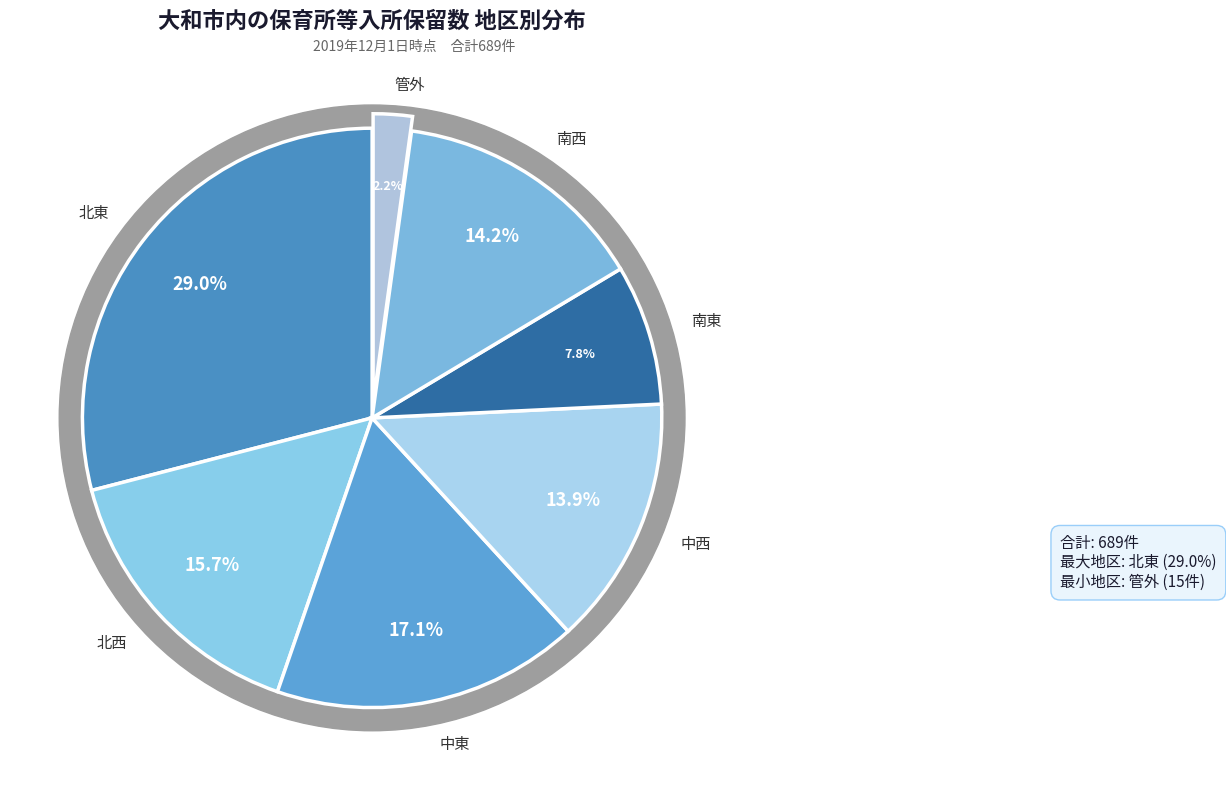

To the nearest percent, what portion does 管外 represent?

2%